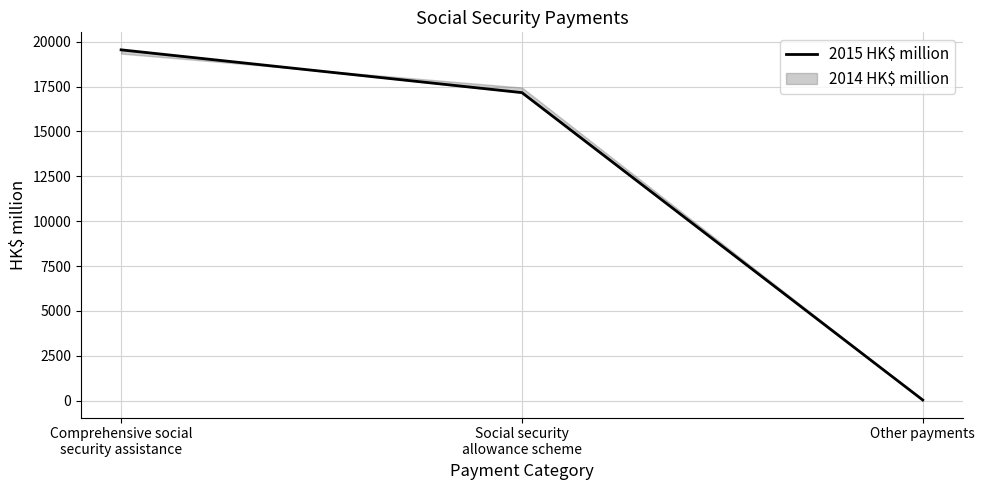

What is the average value?

12250